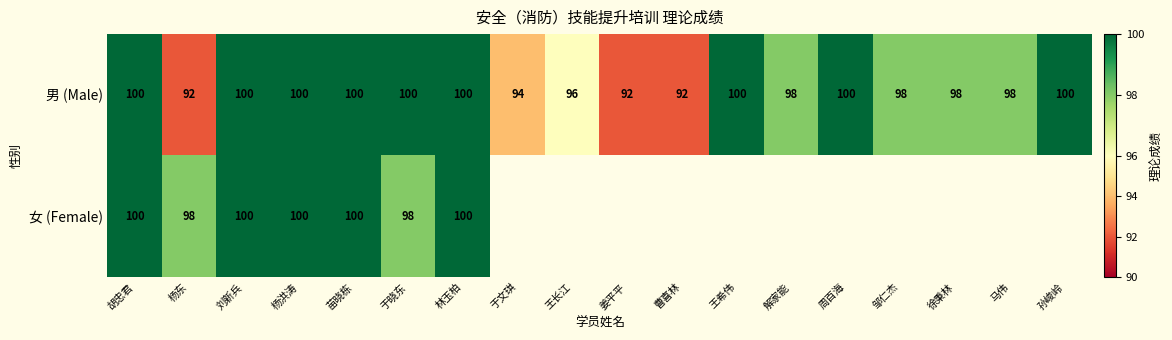

What is the maximum value for 男 (Male)?

100